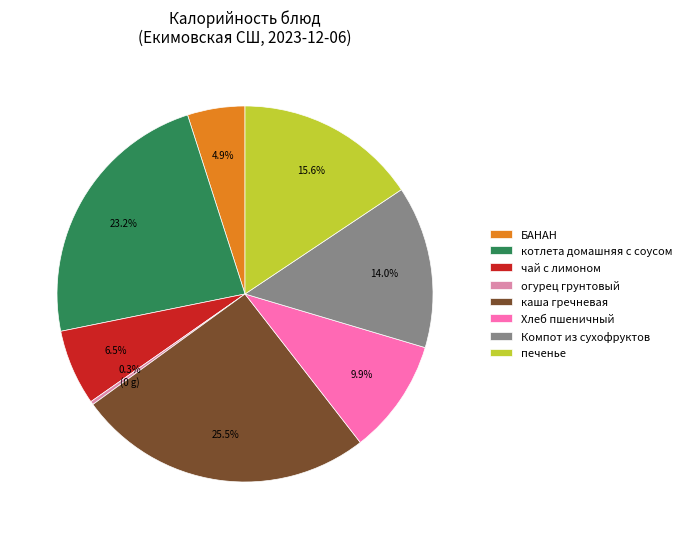

What is the ratio of the value at БАНАН to the value at каша гречневая?

0.2